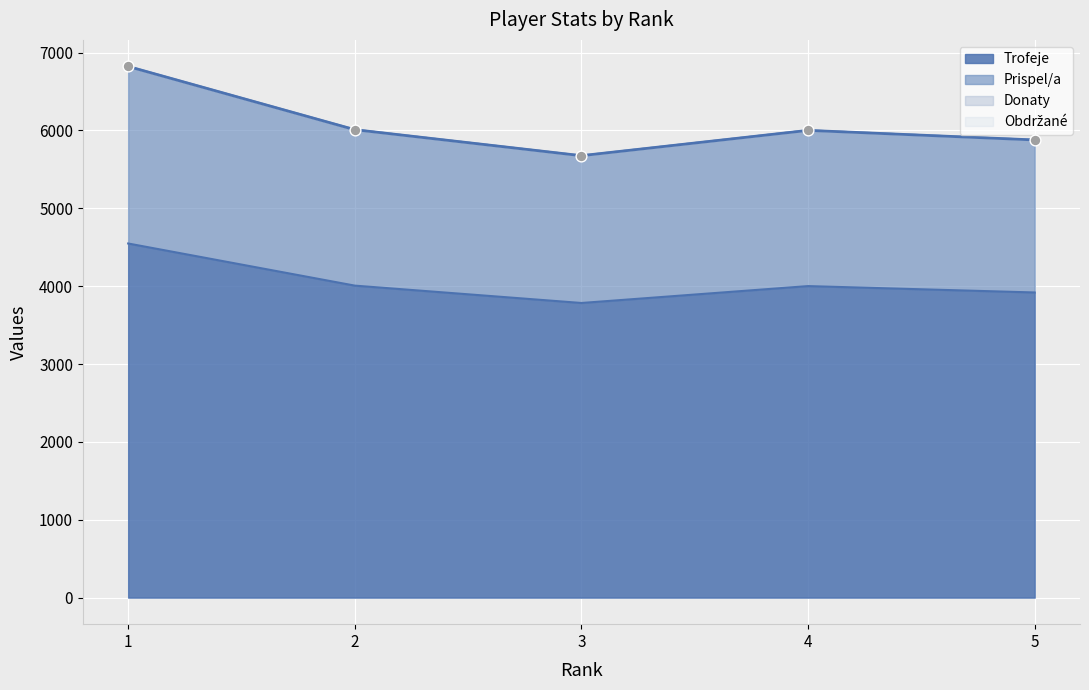

Which series has the largest Y range (max minus min)?

Prispel/a